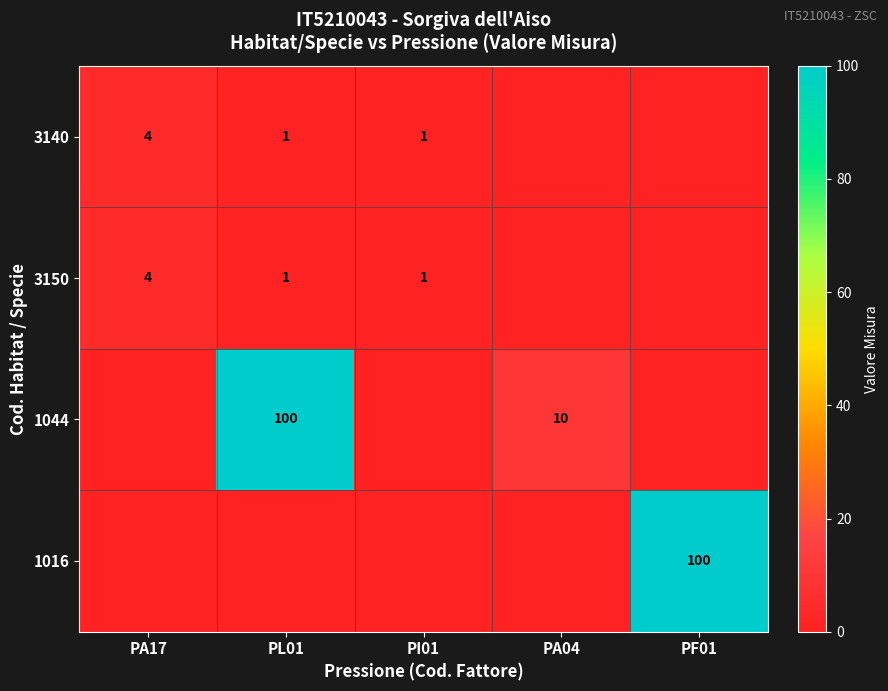

What is the total value across all series at PF01?

97